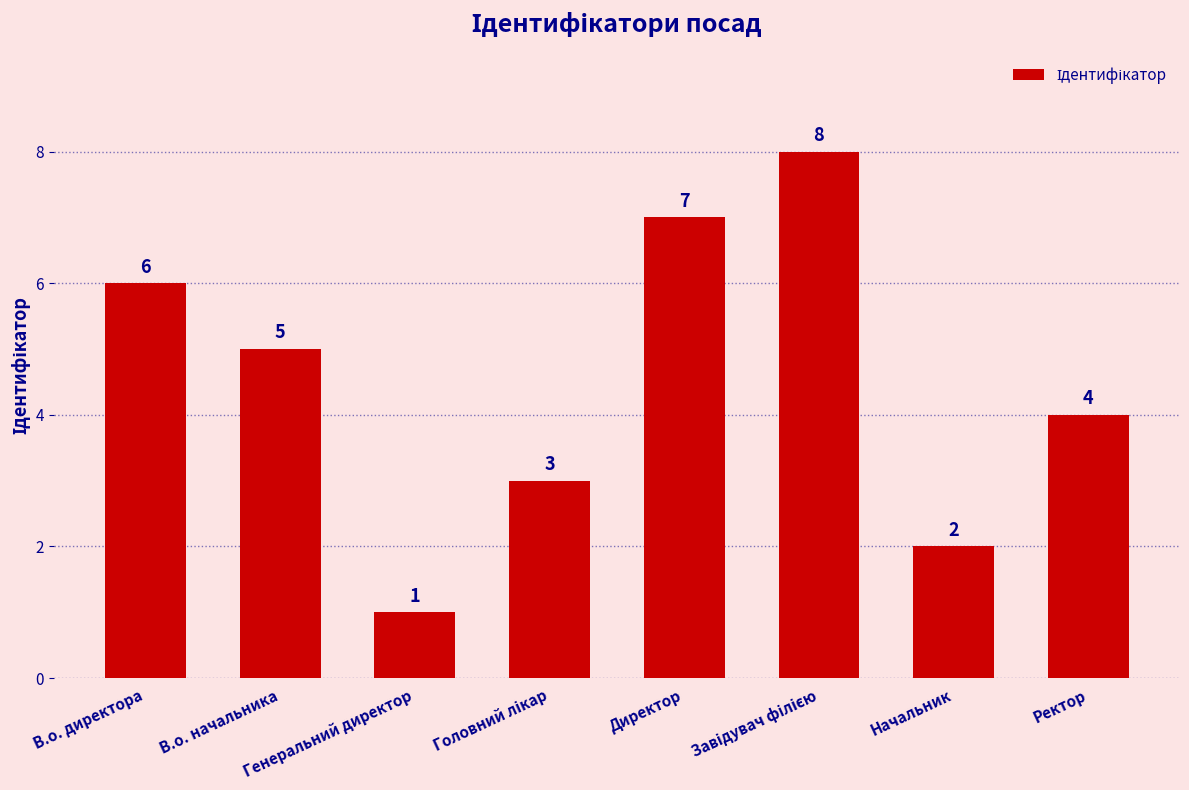

What is the sum of all values?

36